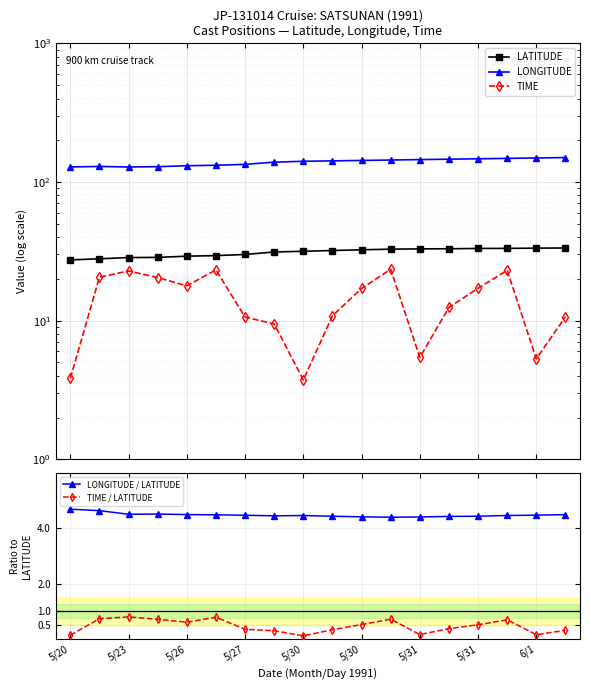

How many interior local valleys does the TIME series have?

4